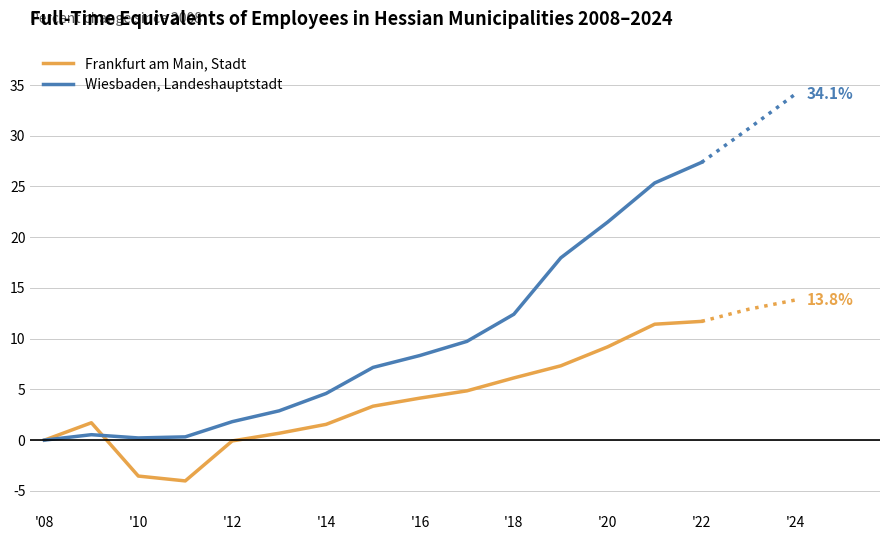

What is the value of the Frankfurt am Main, Stadt point at the 4th from the left?

-4.0